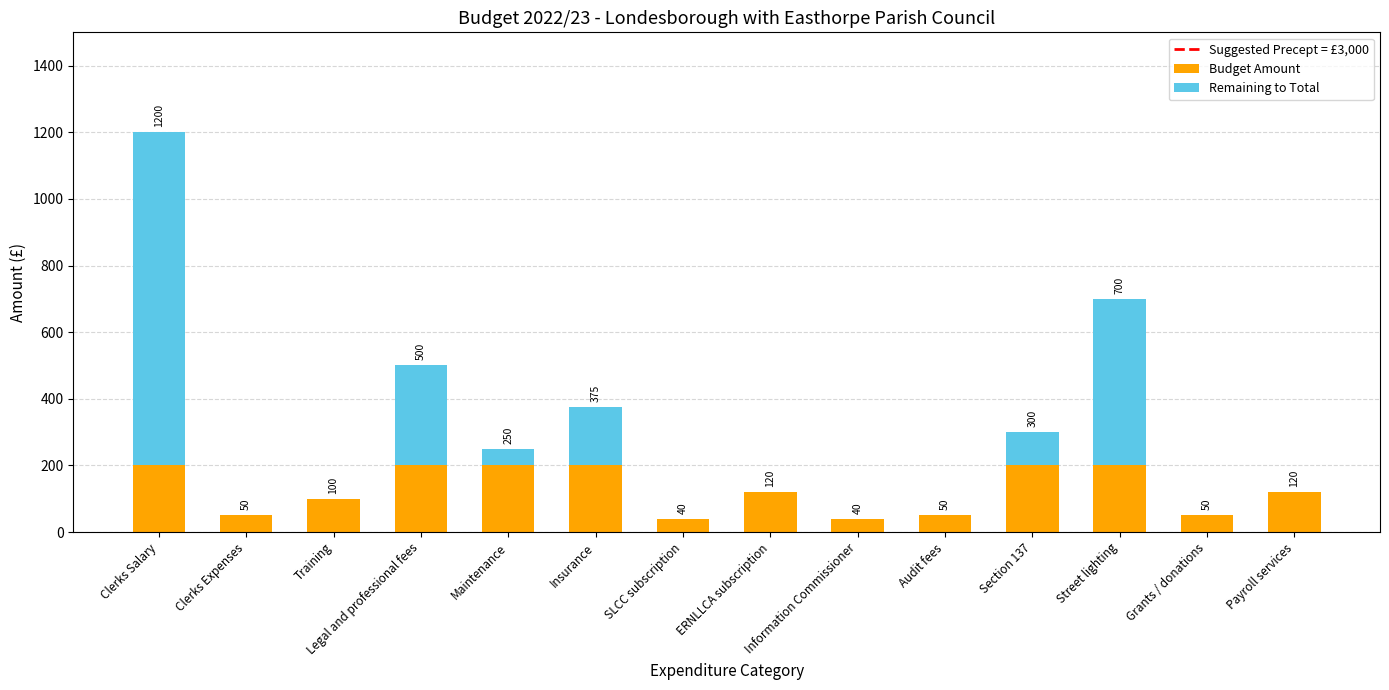

What is the value of the 9th bar from the left?

40